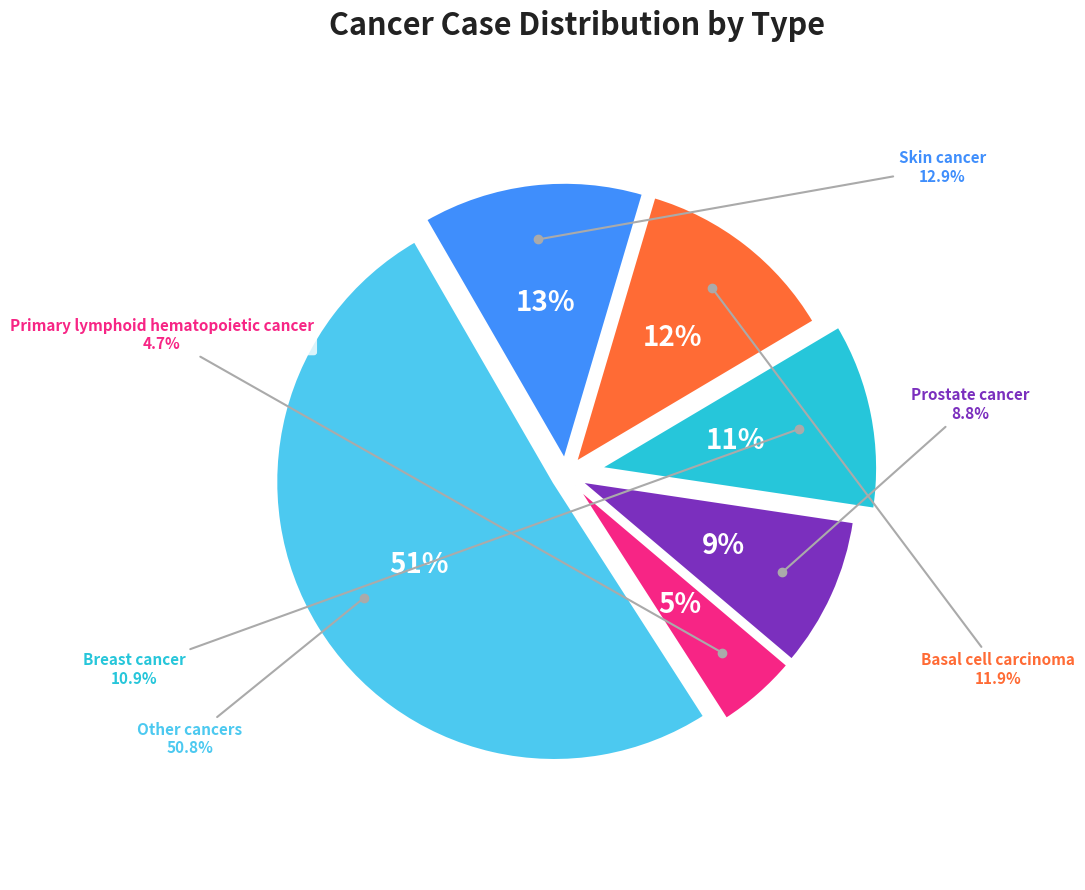

Combined, what portion of the pie is Breast cancer and Basal cell carcinoma?

22.8%